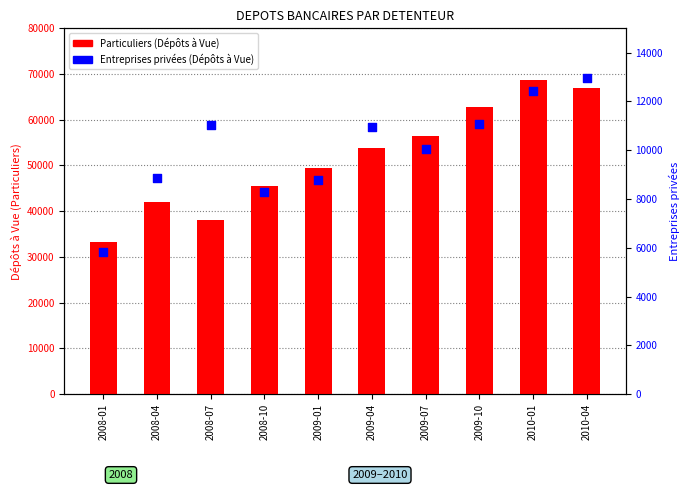

Which series has the largest Y range (max minus min)?

Particuliers (Vue)